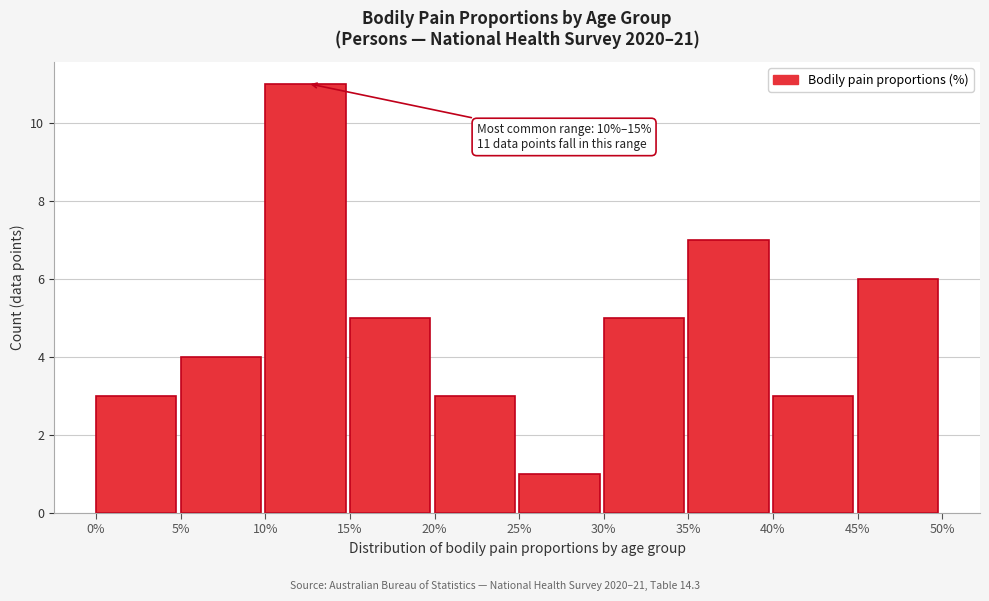

Which range on the x-axis has the tallest bar?

10% to 15%